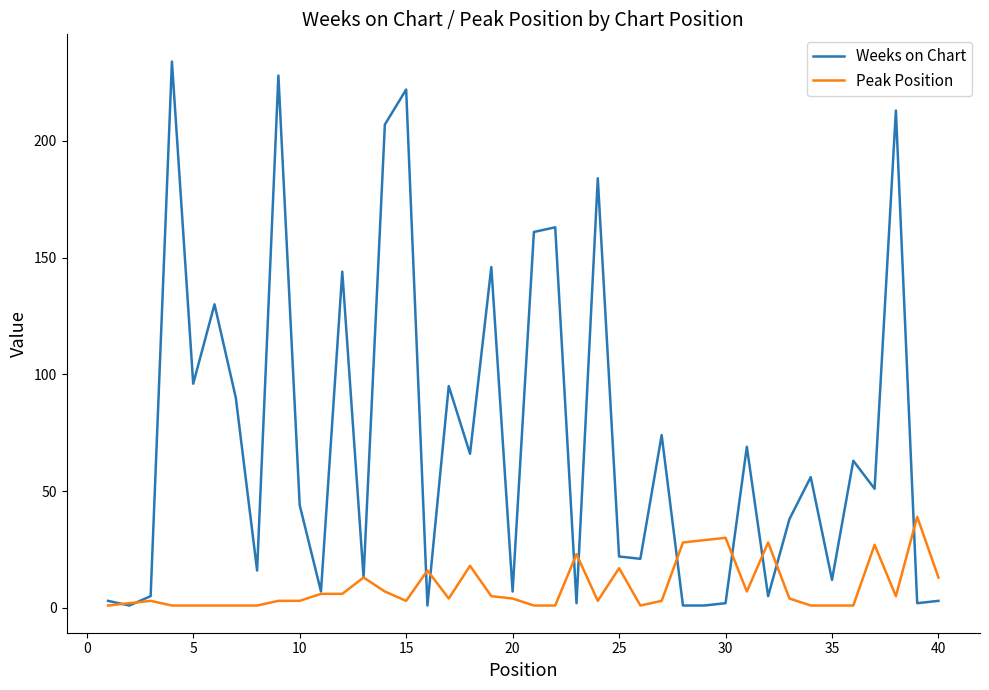

What is the sum of all Weeks on Chart values?

2898